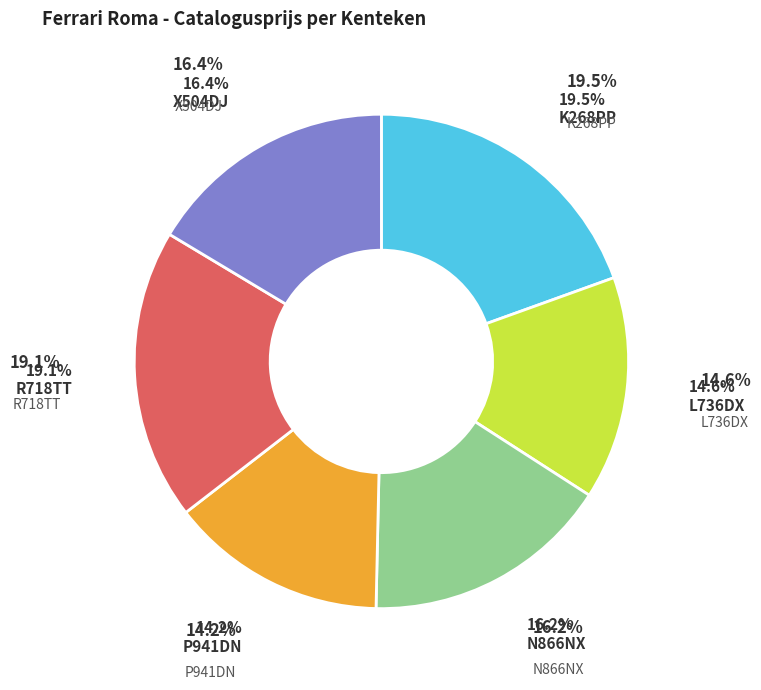

To the nearest percent, what percentage of the pie is P941DN?

14%